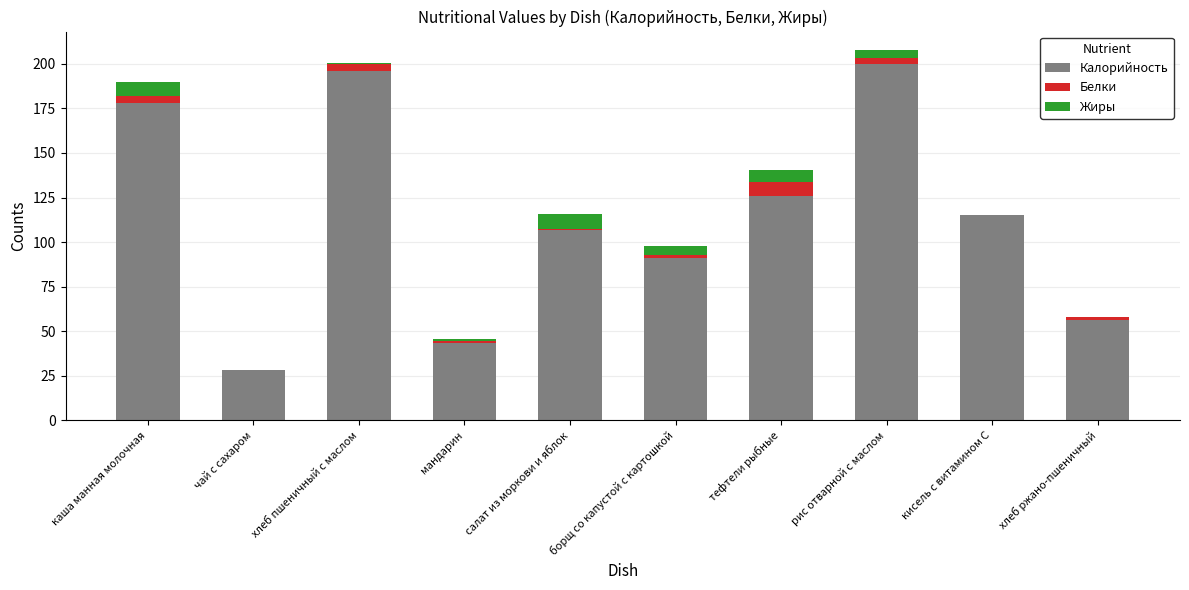

At which category is the sum across all series the highest?

рис отварной с маслом